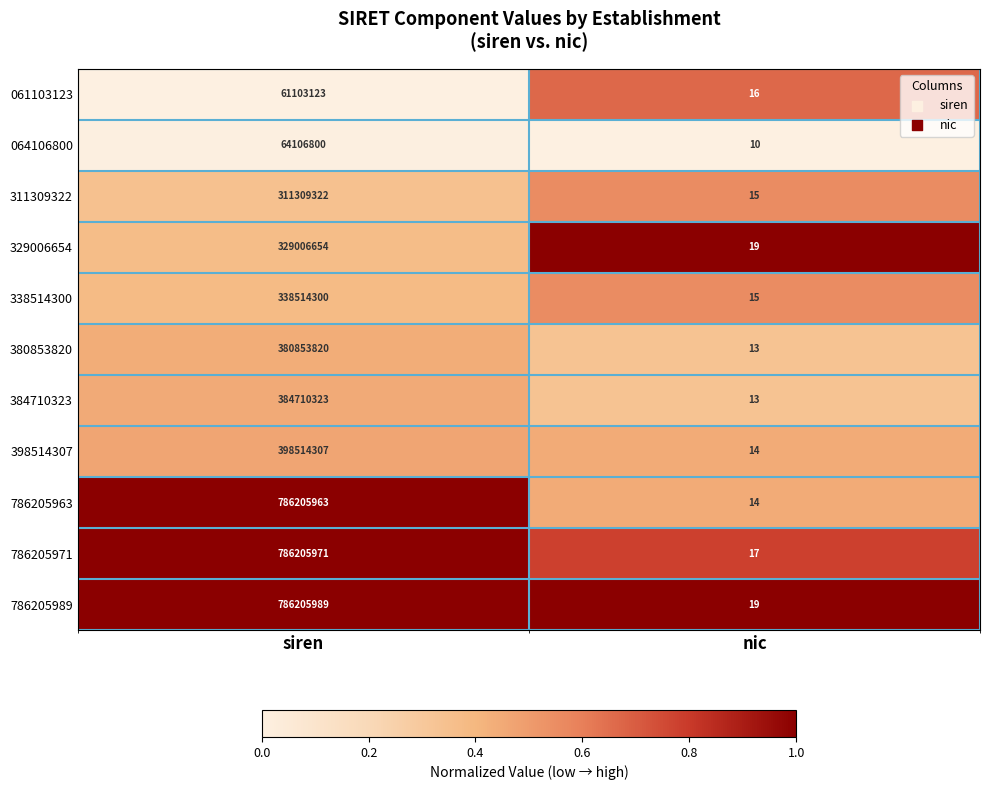

What is the highest value of the 311309322 series?

311309322